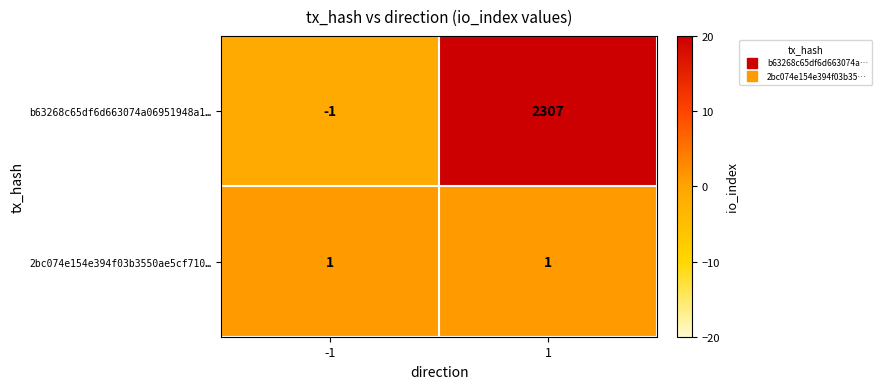

At which category is the sum across all series the highest?

1